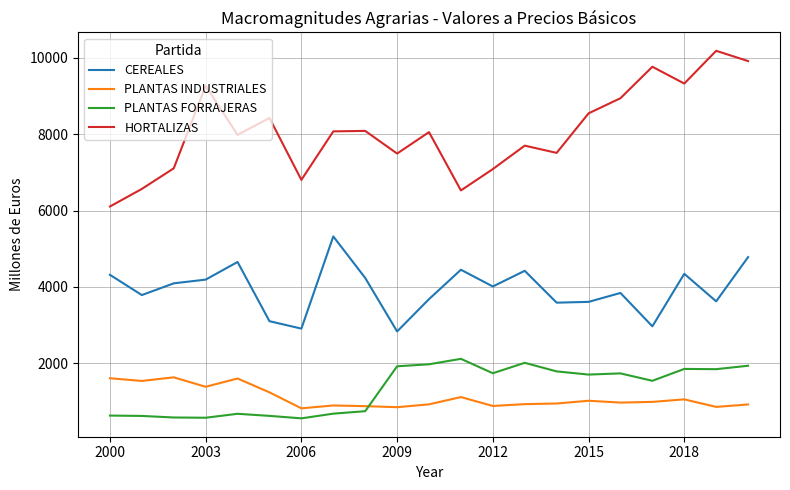

How many lines are shown in the chart?

4